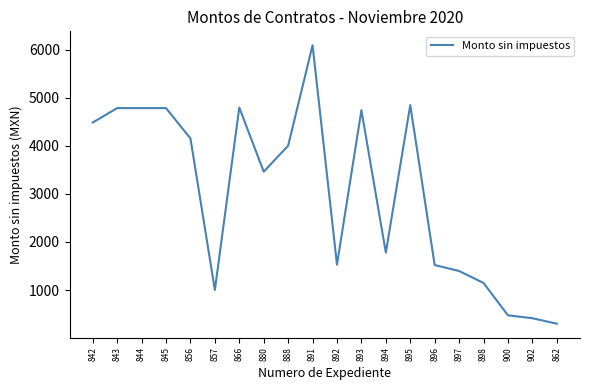

What is the change in value from 857 to 891?

+5089.1